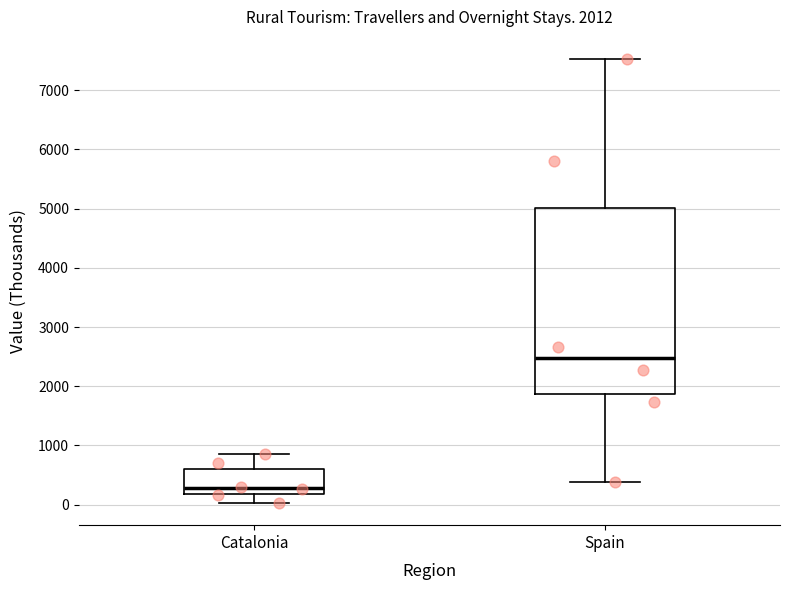

Which box's median line is the lowest?

Catalonia